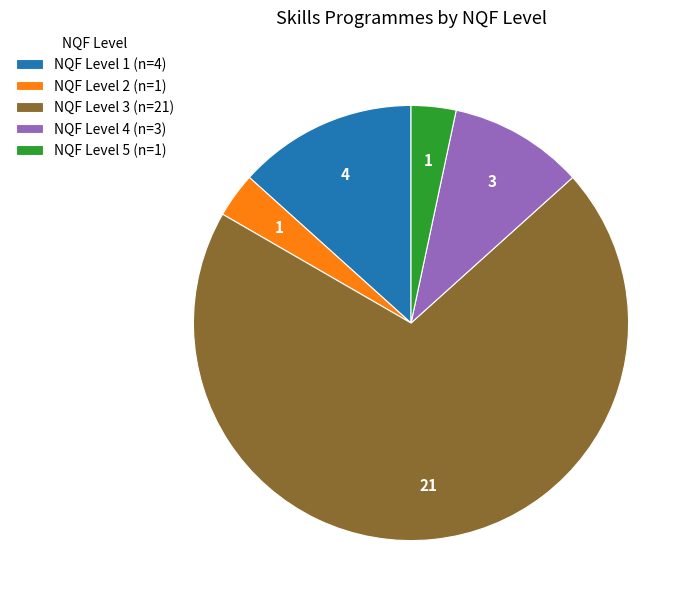

How many slices are in this pie chart?

5